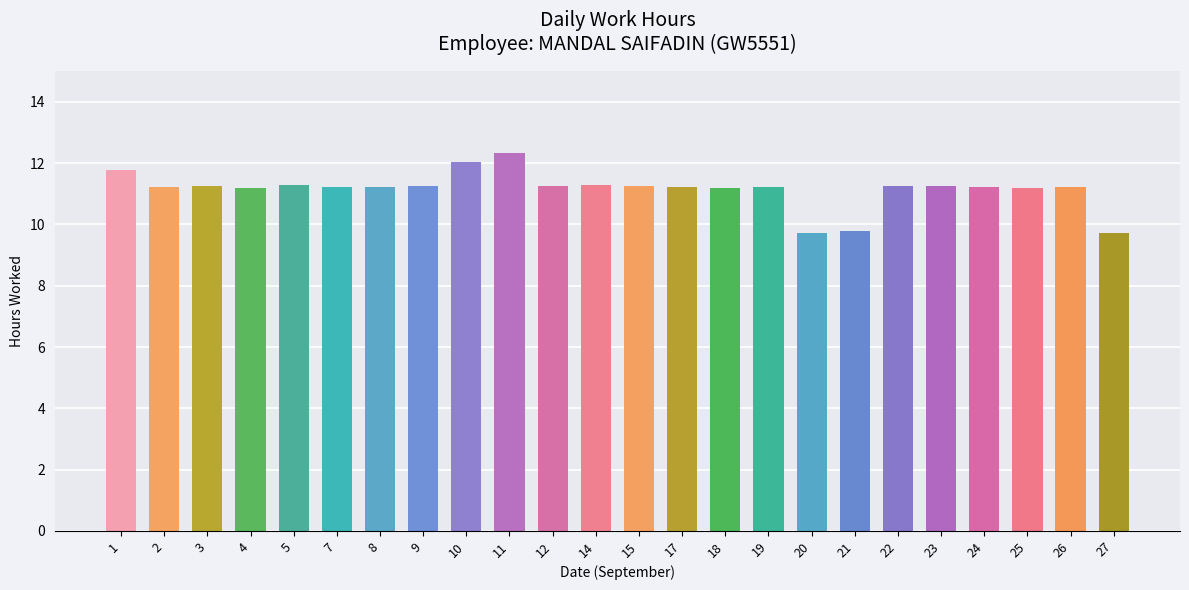

What value does the data have at 3?

11.2